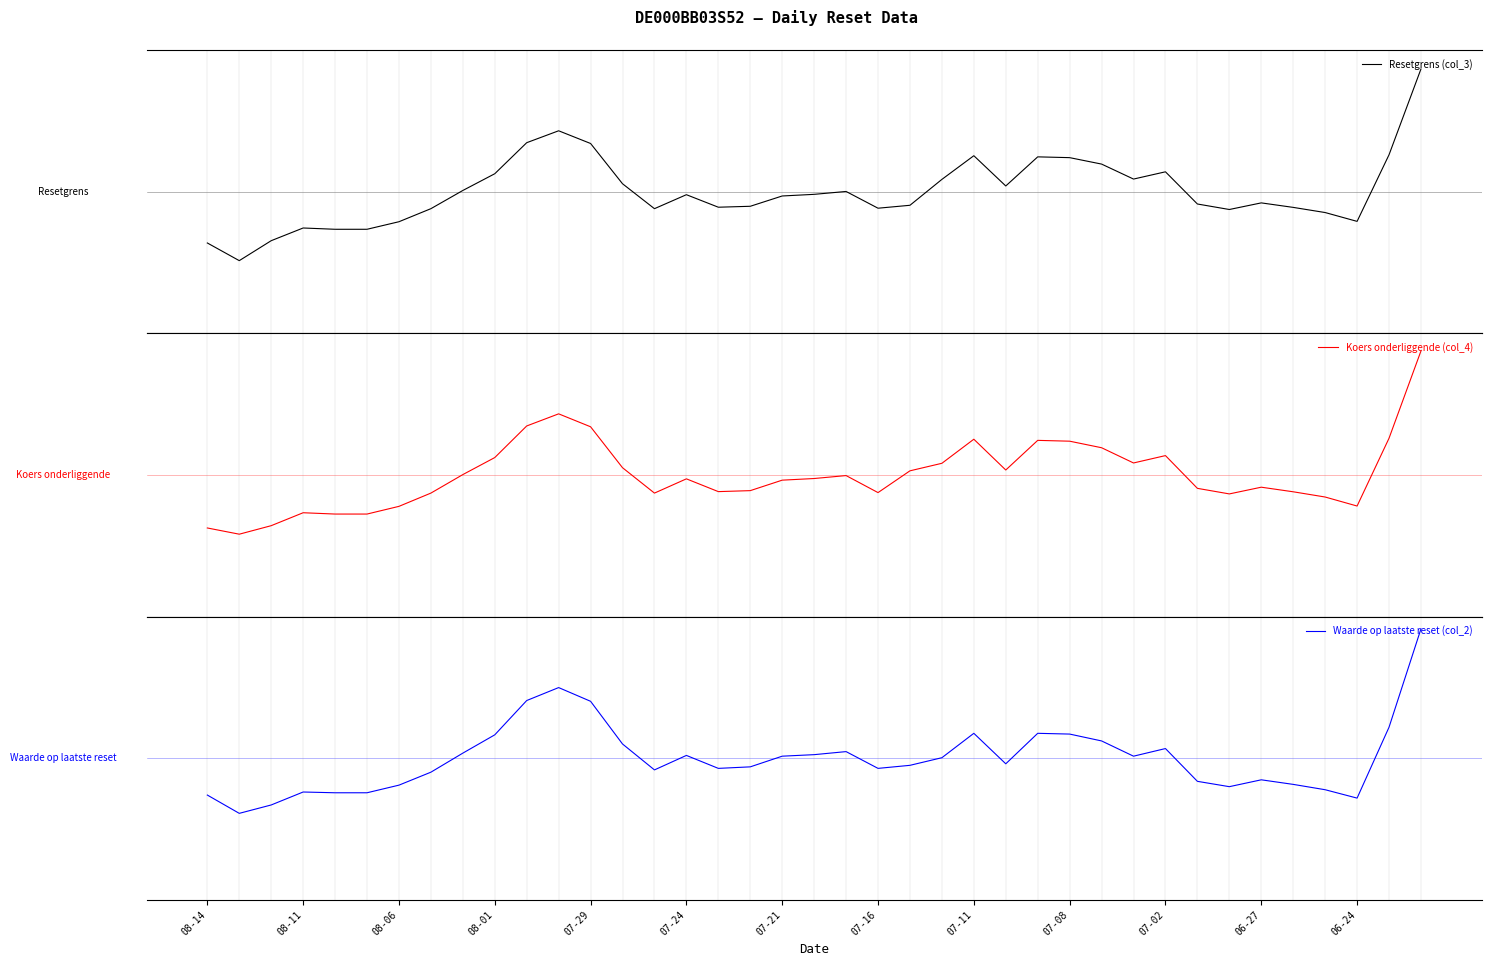

Does the chart have visible grid lines?

No